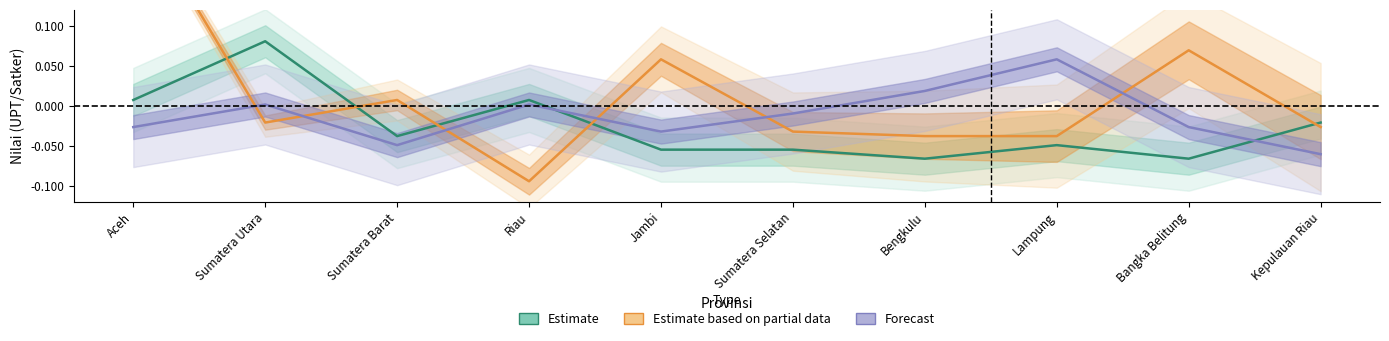

How many interior local valleys does the Forecast series have?

2